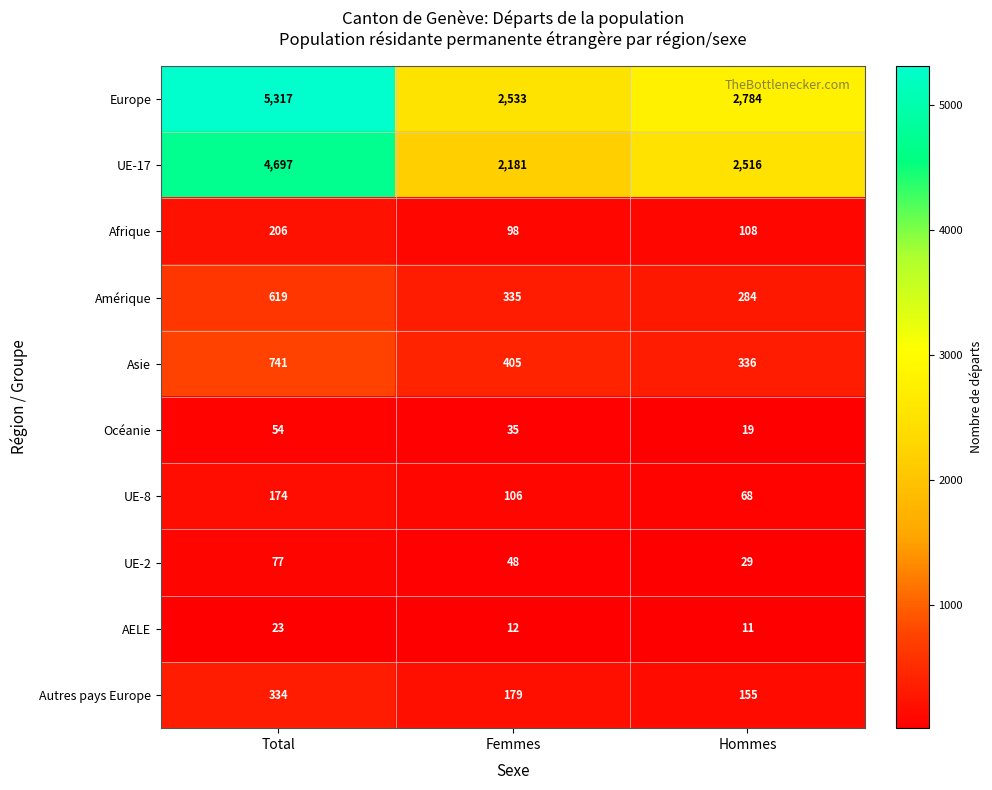

Reading left to right, extract all data points from this chart.

Europe: Total=5317	Femmes=2533	Hommes=2784
UE-17: Total=4697	Femmes=2181	Hommes=2516
Afrique: Total=206	Femmes=98	Hommes=108
Amérique: Total=619	Femmes=335	Hommes=284
Asie: Total=741	Femmes=405	Hommes=336
Océanie: Total=54	Femmes=35	Hommes=19
UE-8: Total=174	Femmes=106	Hommes=68
UE-2: Total=77	Femmes=48	Hommes=29
AELE: Total=23	Femmes=12	Hommes=11
Autres pays Europe: Total=334	Femmes=179	Hommes=155